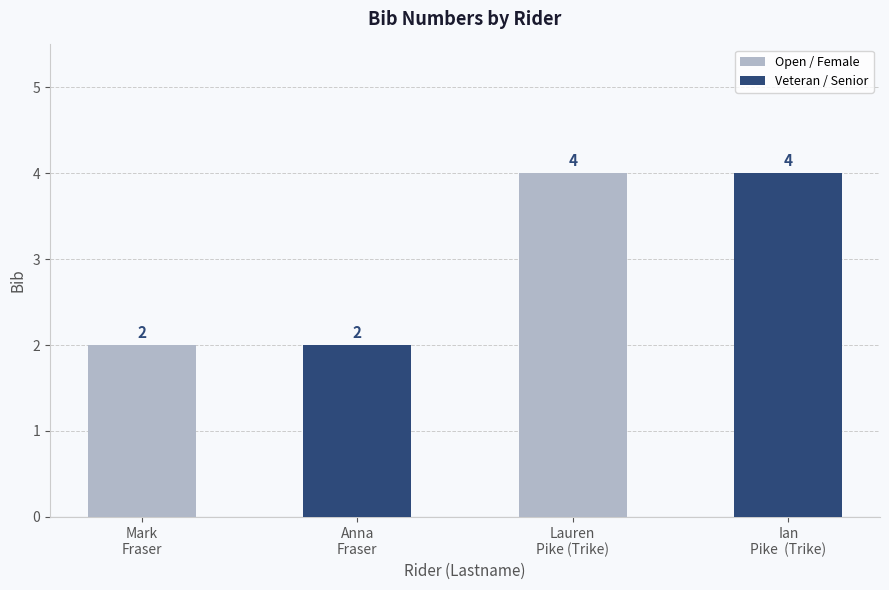

What position from the left is Ian
Pike  (Trike)?

4